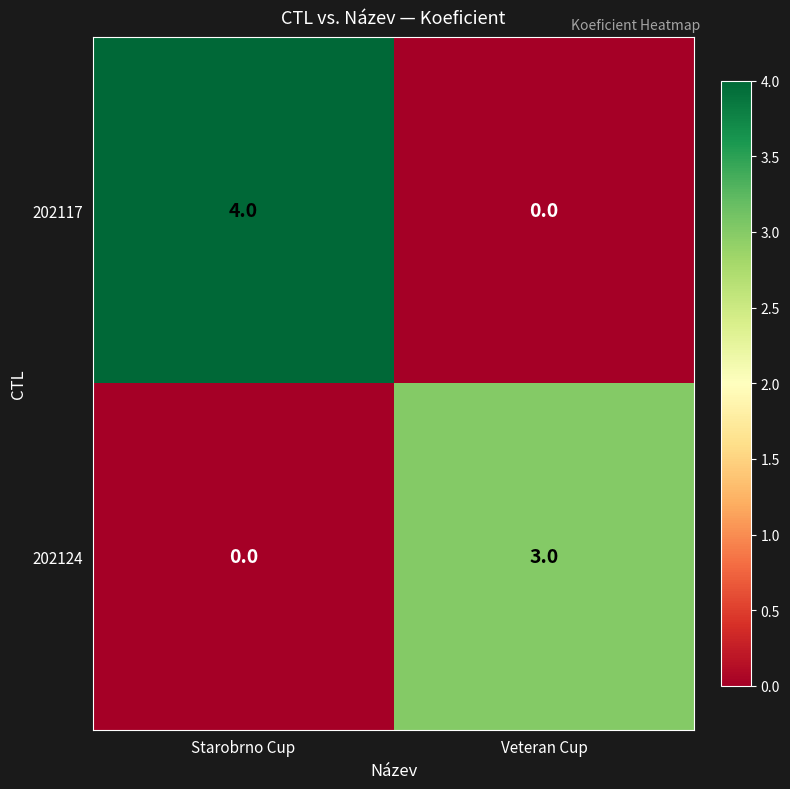

Is it true that 202124 equals 0 at Starobrno Cup?

True